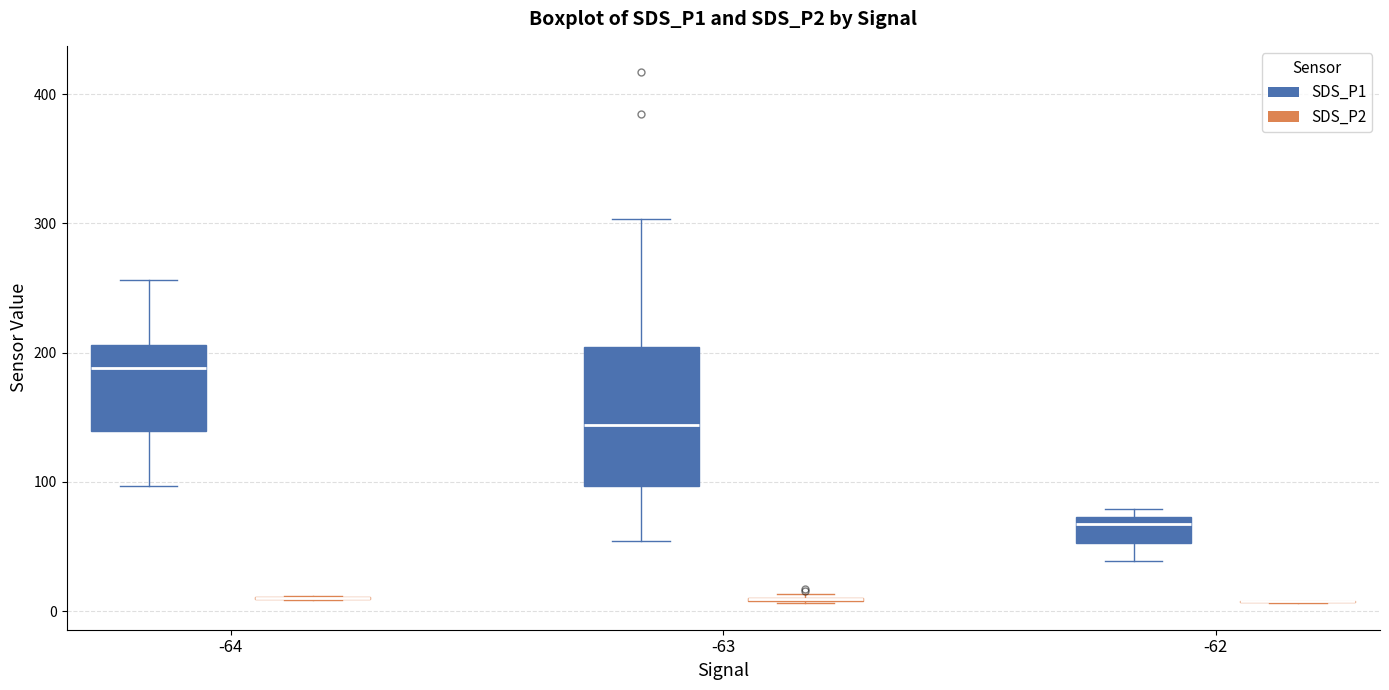

Where does the median line of the box for -63 (SDS_P1) sit on the y-axis? The values are not printed on the chart, so give them approximately, as read against the axis.

140